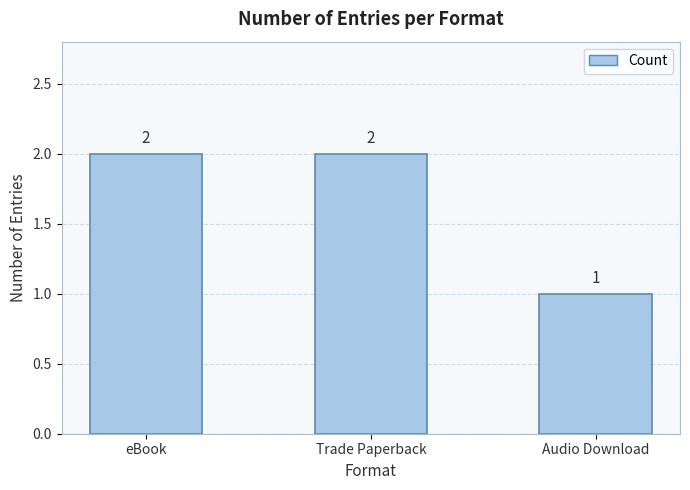

What is the minimum value shown in the chart?

1